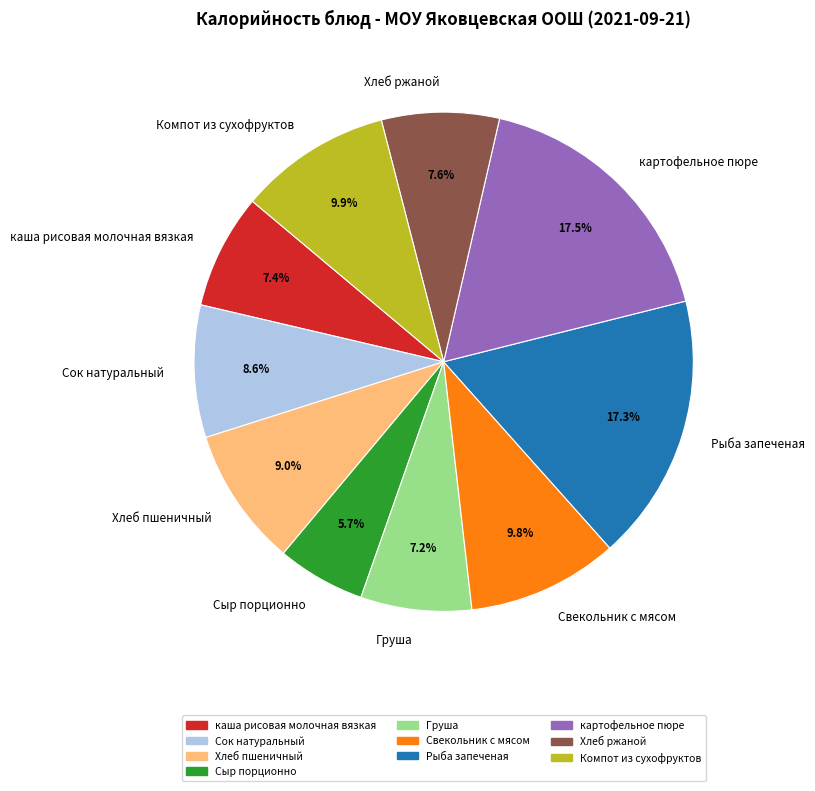

To the nearest percent, what is the combined percentage of Сыр порционно and Сок натуральный?

14%